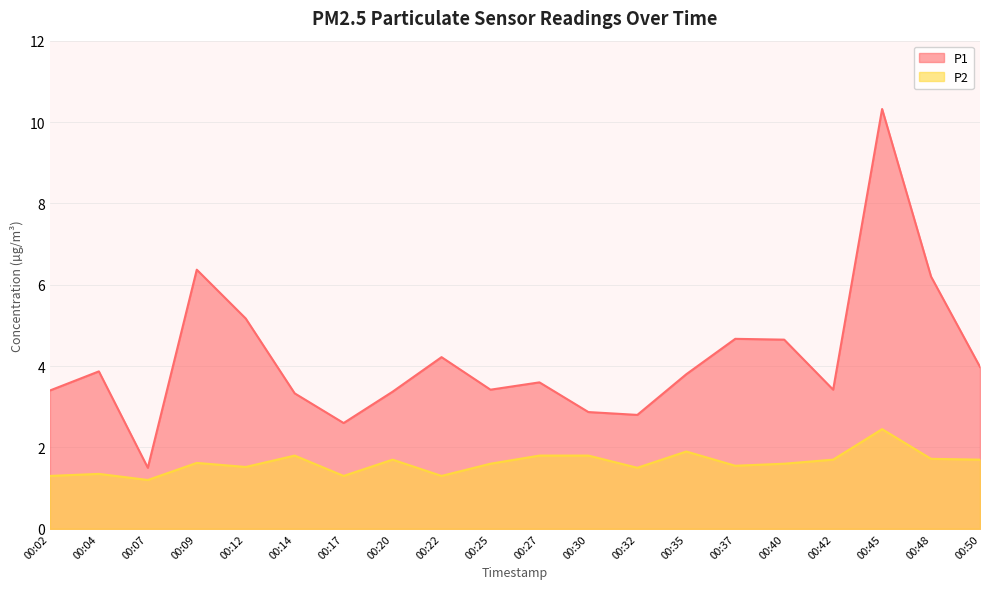

What are all the series names shown in the legend?

P1, P2